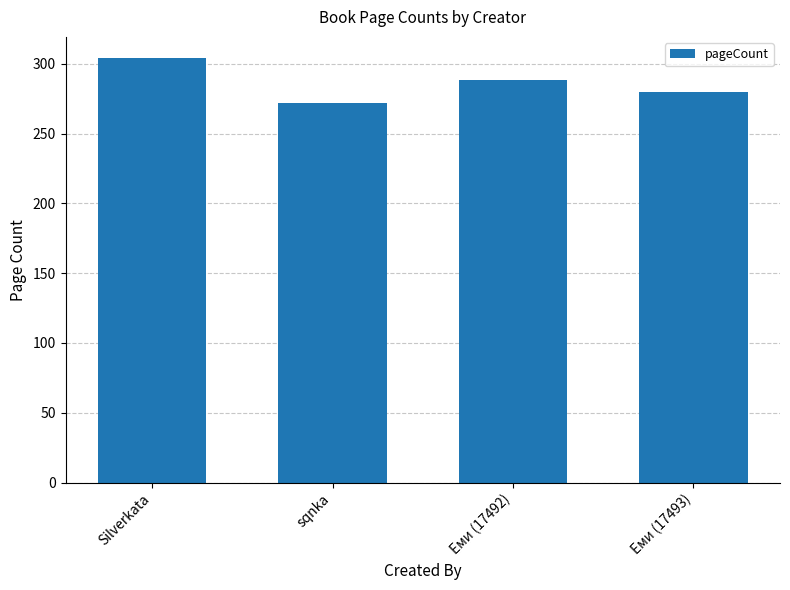

Reading right to left, list all the values displayed in this chart.

280	288	272	304